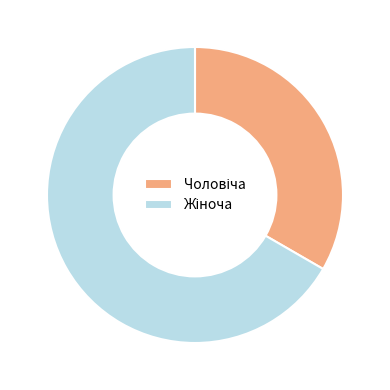

Does any single category account for the majority?

Yes